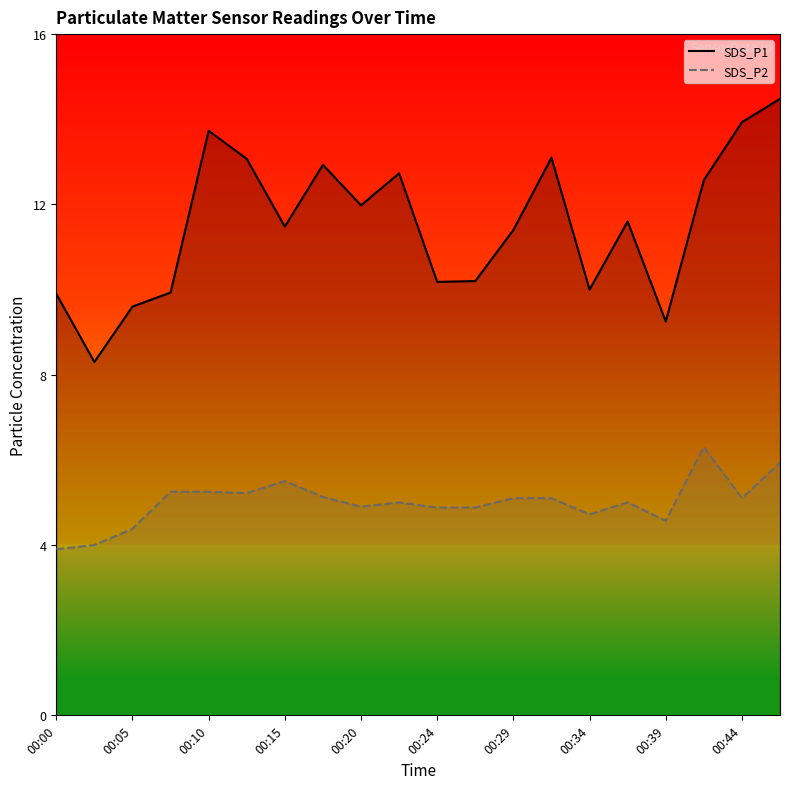

What is the total value across all series at 00:00?

13.8